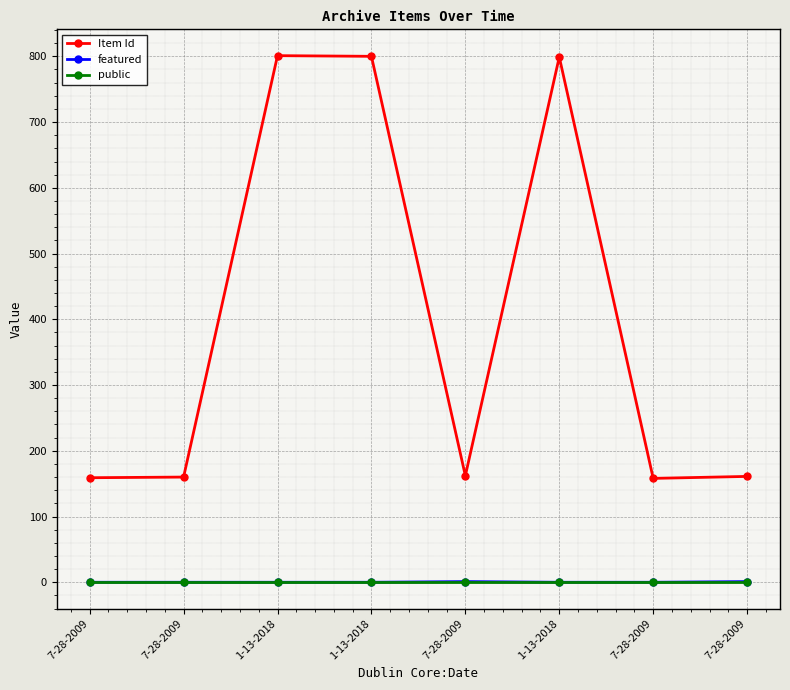

Is this an area chart (filled region under the line)?

No